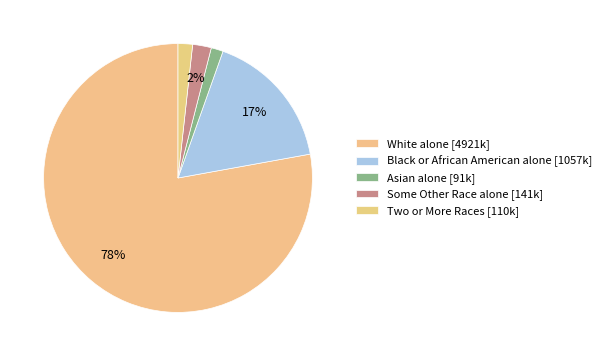

To the nearest percent, what portion does Some Other Race alone represent?

2%